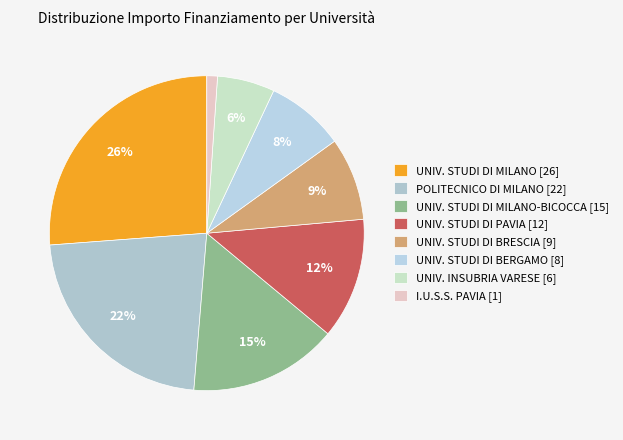

Count the number of slices in the pie.

8